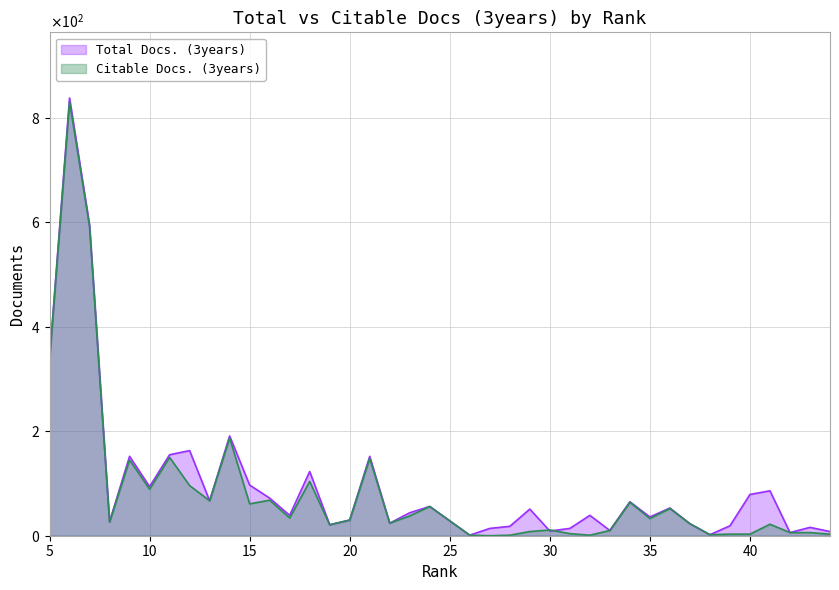

What is the sum of the Total Docs. (3years) values at 10 and 35?

130